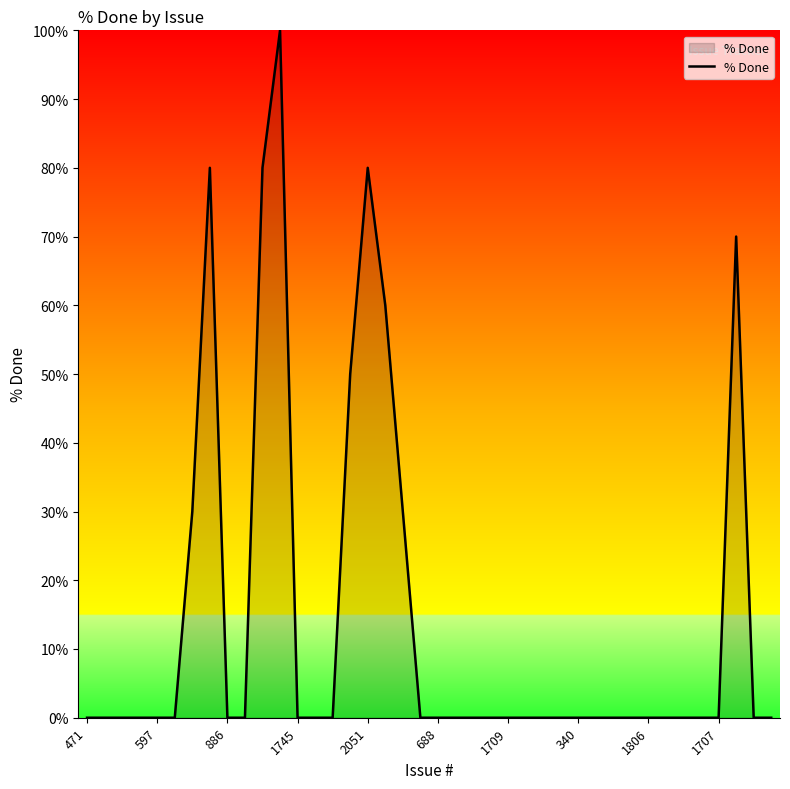

What is the difference between the maximum and minimum values?

100